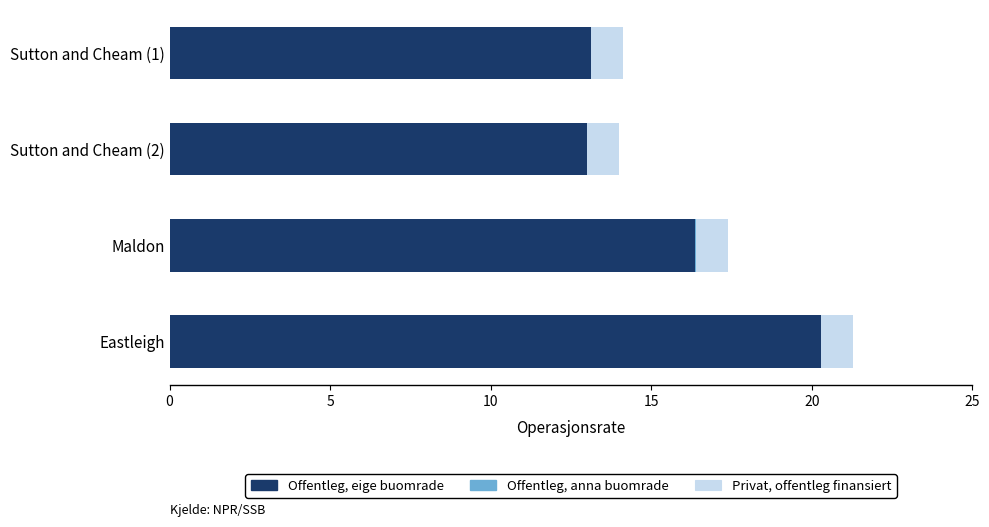

The value of Offentleg, eige buomrade at Sutton and Cheam (2) is 13.0. True or false?

True